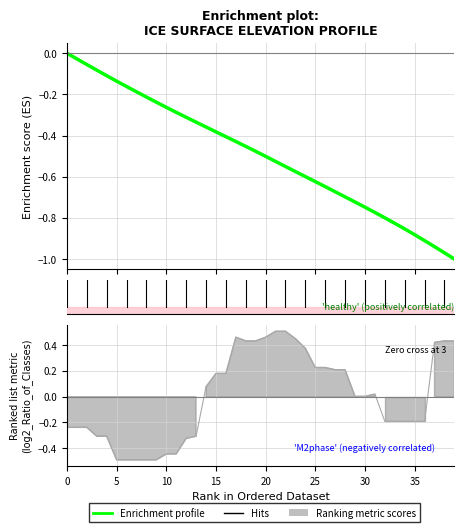

Reading right to left, transcribe all the data shown in this chart.

-1.0	-1.0	-0.9	-0.9	-0.9	-0.9	-0.8	-0.8	-0.8	-0.7	-0.7	-0.7	-0.7	-0.6	-0.6	-0.6	-0.6	-0.6	-0.5	-0.5	-0.5	-0.5	-0.4	-0.4	-0.4	-0.4	-0.3	-0.3	-0.3	-0.3	-0.2	-0.2	-0.2	-0.2	-0.1	-0.1	-0.1	-0.1	-0.0	0.0